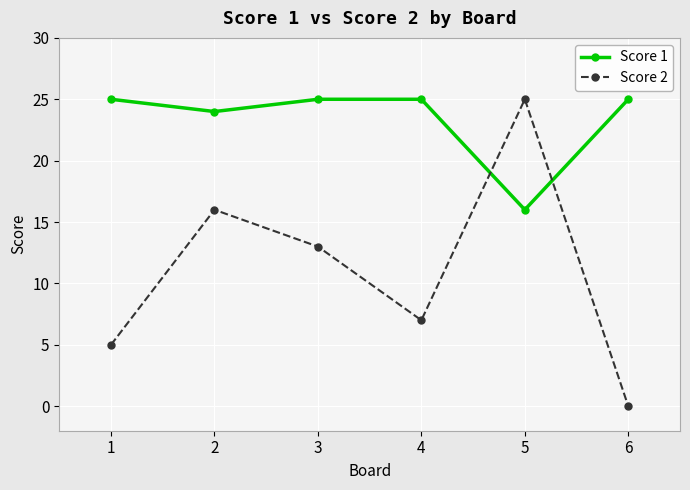

At which label is Score 2 closest to 12?

3